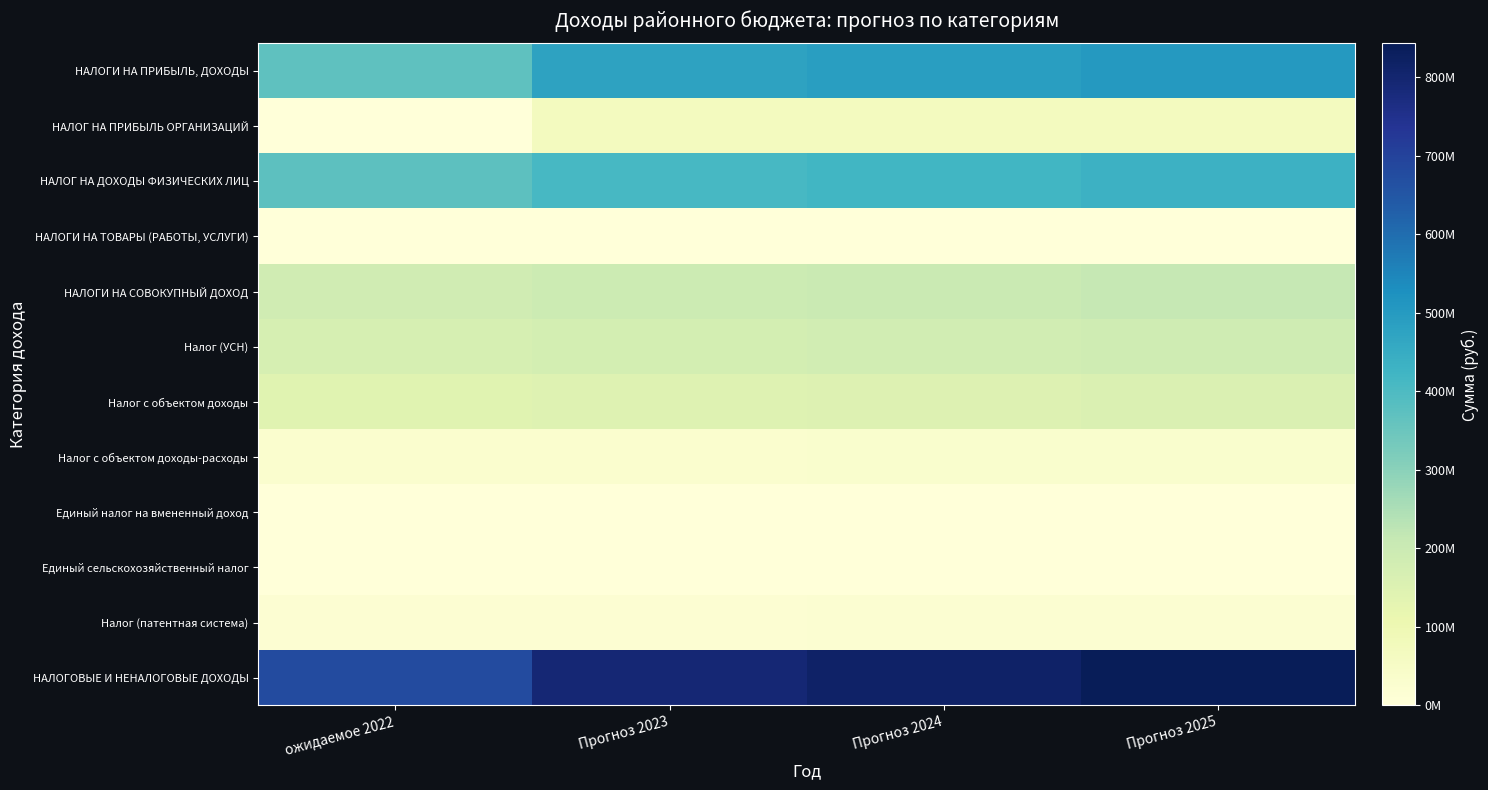

Reading left to right, transcribe all the data shown in this chart.

НАЛОГИ НА ПРИБЫЛЬ, ДОХОДЫ: ожидаемое 2022=368993200	Прогноз 2023=476476000	Прогноз 2024=487748400	Прогноз 2025=501407000
НАЛОГ НА ПРИБЫЛЬ ОРГАНИЗАЦИЙ: ожидаемое 2022=0	Прогноз 2023=66133000	Прогноз 2024=67160000	Прогноз 2025=67946000
НАЛОГ НА ДОХОДЫ ФИЗИЧЕСКИХ ЛИЦ: ожидаемое 2022=374076200	Прогноз 2023=410343000	Прогноз 2024=420588400	Прогноз 2025=433461000
НАЛОГИ НА ТОВАРЫ (РАБОТЫ, УСЛУГИ): ожидаемое 2022=75900	Прогноз 2023=81900	Прогноз 2024=86600	Прогноз 2025=91600
НАЛОГИ НА СОВОКУПНЫЙ ДОХОД: ожидаемое 2022=187679481	Прогноз 2023=195724900	Прогноз 2024=202843300	Прогноз 2025=211047900
Налог (УСН): ожидаемое 2022=168143025	Прогноз 2023=175666300	Прогноз 2024=181434300	Прогноз 2025=188848700
Налог с объектом доходы: ожидаемое 2022=140003025	Прогноз 2023=146329100	Прогноз 2024=150874900	Прогноз 2025=157043800
Налог с объектом доходы-расходы: ожидаемое 2022=28139999	Прогноз 2023=29337200	Прогноз 2024=30559400	Прогноз 2025=31804900
Единый налог на вмененный доход: ожидаемое 2022=350039	Прогноз 2023=300000	Прогноз 2024=250000	Прогноз 2025=200000
Единый сельскохозяйственный налог: ожидаемое 2022=9416	Прогноз 2023=8000	Прогноз 2024=9000	Прогноз 2025=9200
Налог (патентная система): ожидаемое 2022=19177000	Прогноз 2023=19750600	Прогноз 2024=21150000	Прогноз 2025=21990000
НАЛОГОВЫЕ И НЕНАЛОГОВЫЕ ДОХОДЫ: ожидаемое 2022=675908206	Прогноз 2023=792656835	Прогноз 2024=816010786	Прогноз 2025=843126019